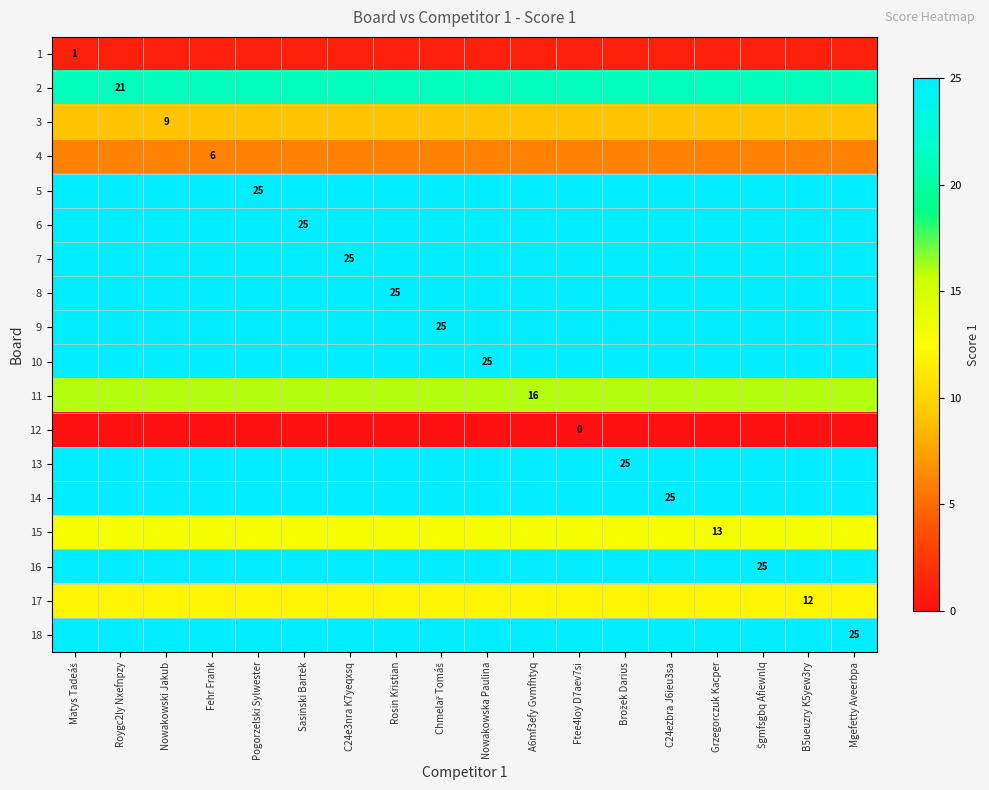

Rank the series by their maximum value, from highest to lowest.

5, 6, 7, 8, 9, 10, 13, 14, 16, 18, 2, 11, 15, 17, 3, 4, 1, 12